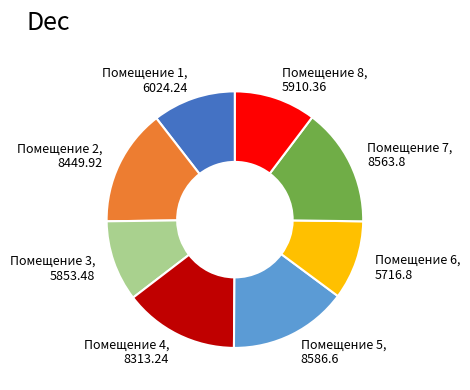

Does Помещение 6, 5716.8 account for over 50% of the chart?

No